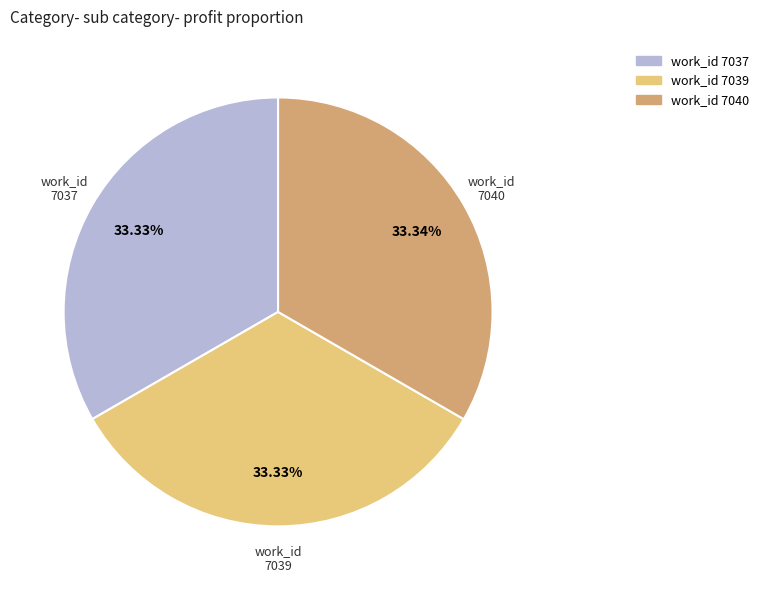

Does any single category account for the majority?

No